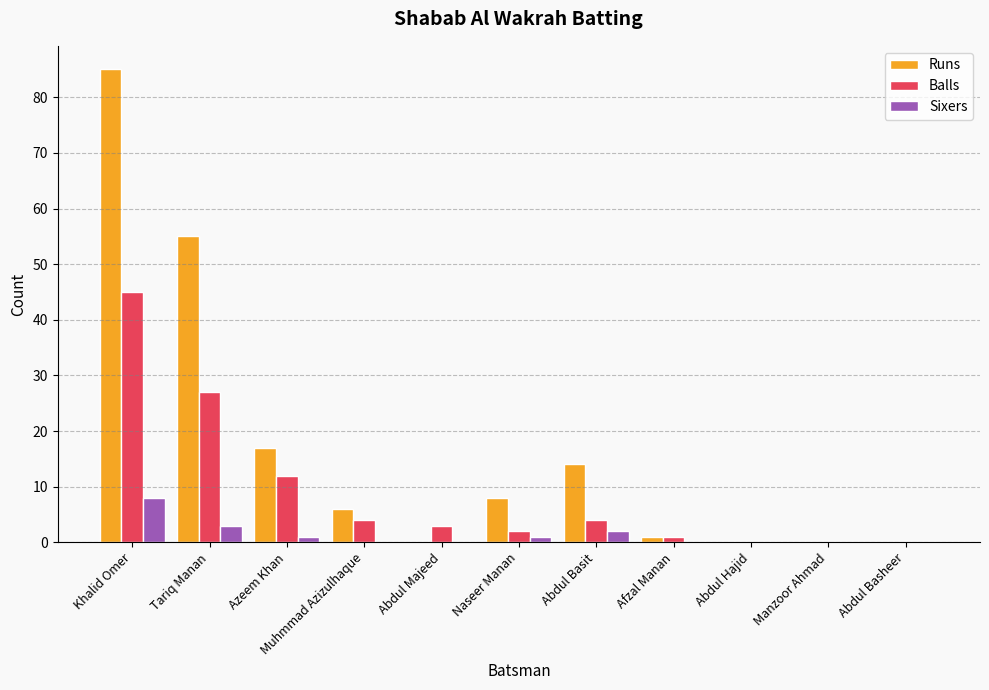

What is the sum of all Balls values?

98